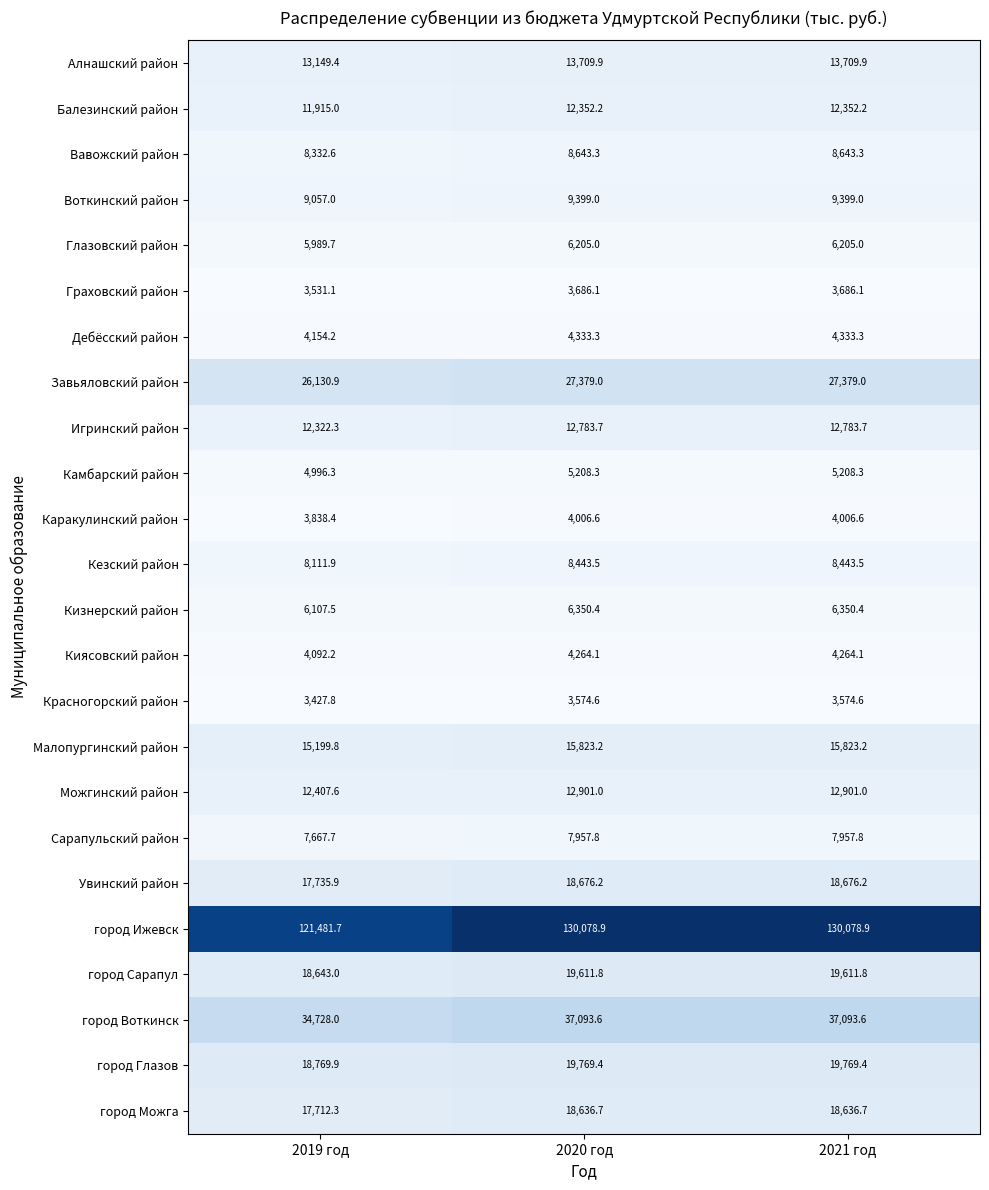

What is the minimum value shown in the chart?

3427.8